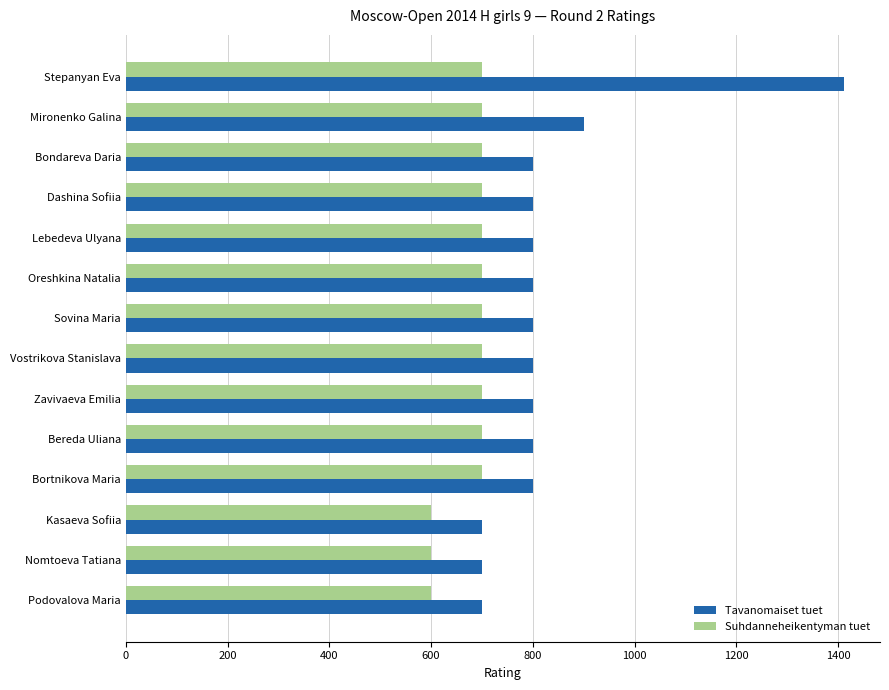

Which series has the largest range (max minus min)?

Tavanomaiset tuet